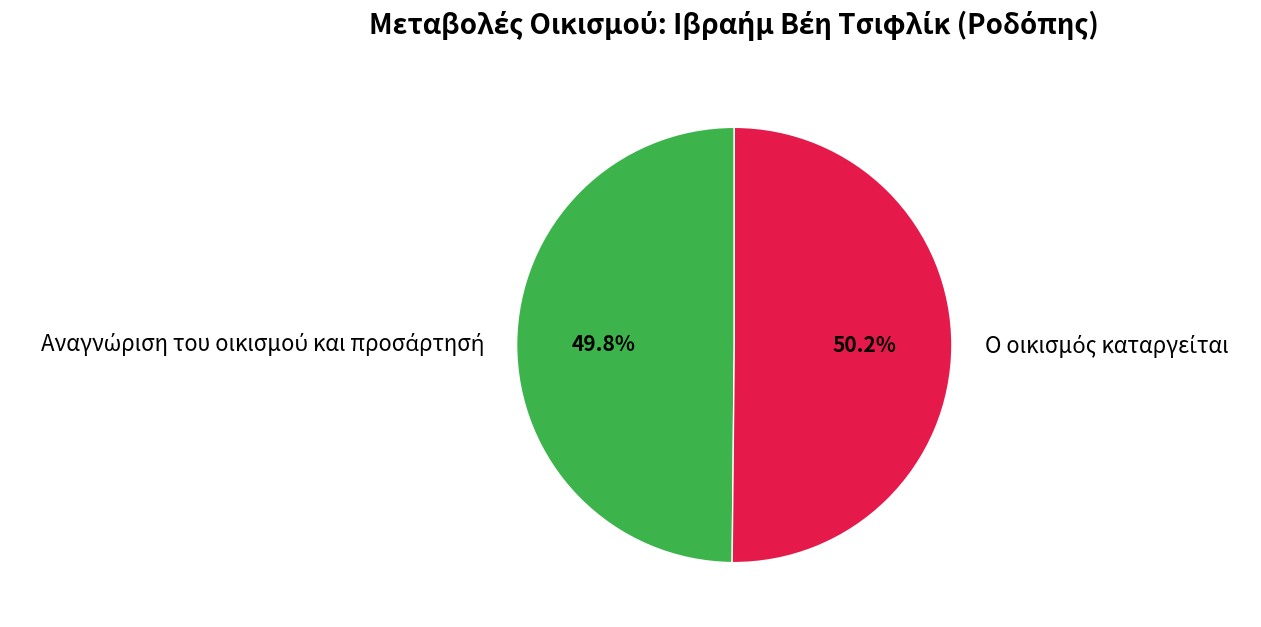

Is there any slice that represents more than half of the pie?

Yes